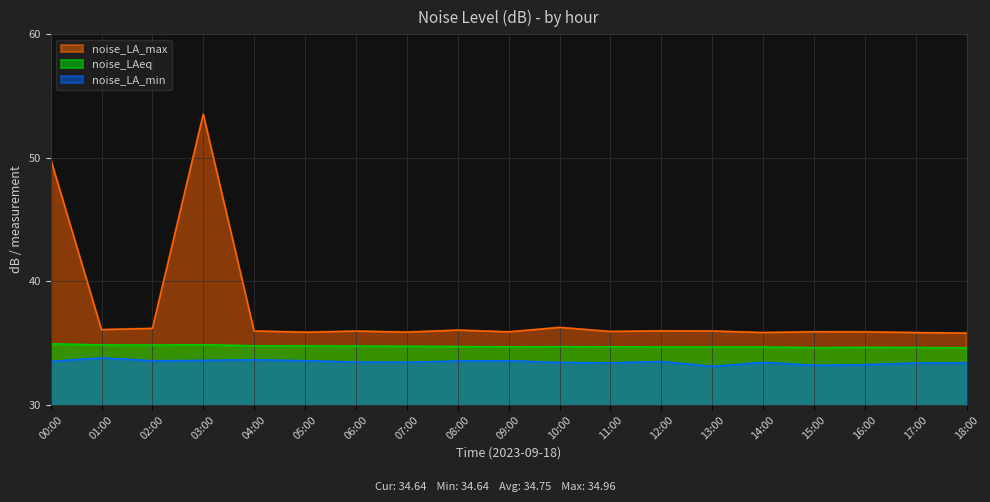

True or false: noise_LAeq and noise_LA_max cross at least once.

False